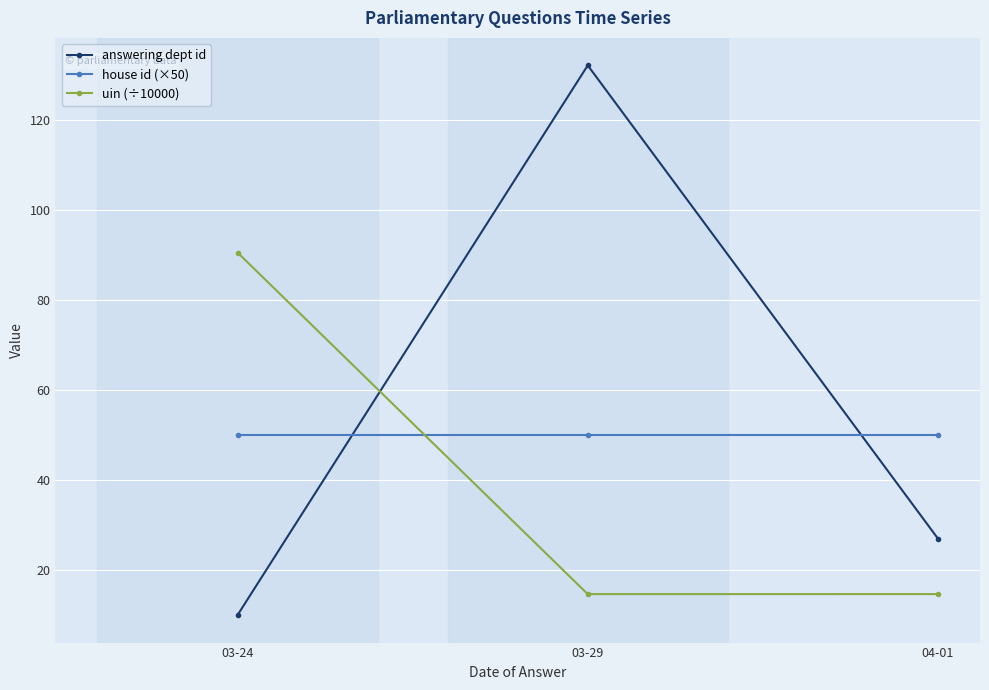

What is the difference between the maximum and minimum values in the uin (÷10000) series?

76.0